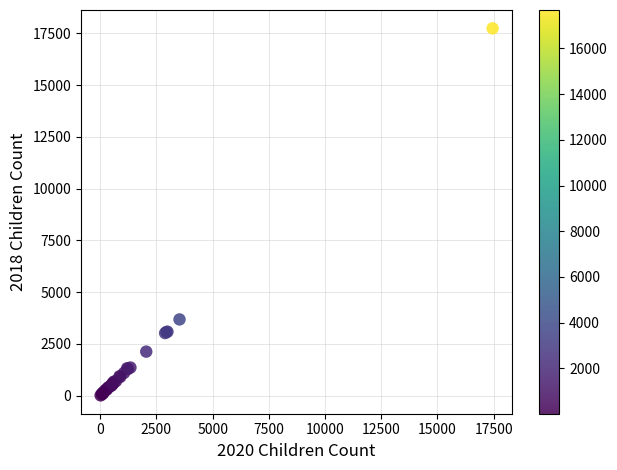

What Y value in the scatter plot is closest to 8879?

3684